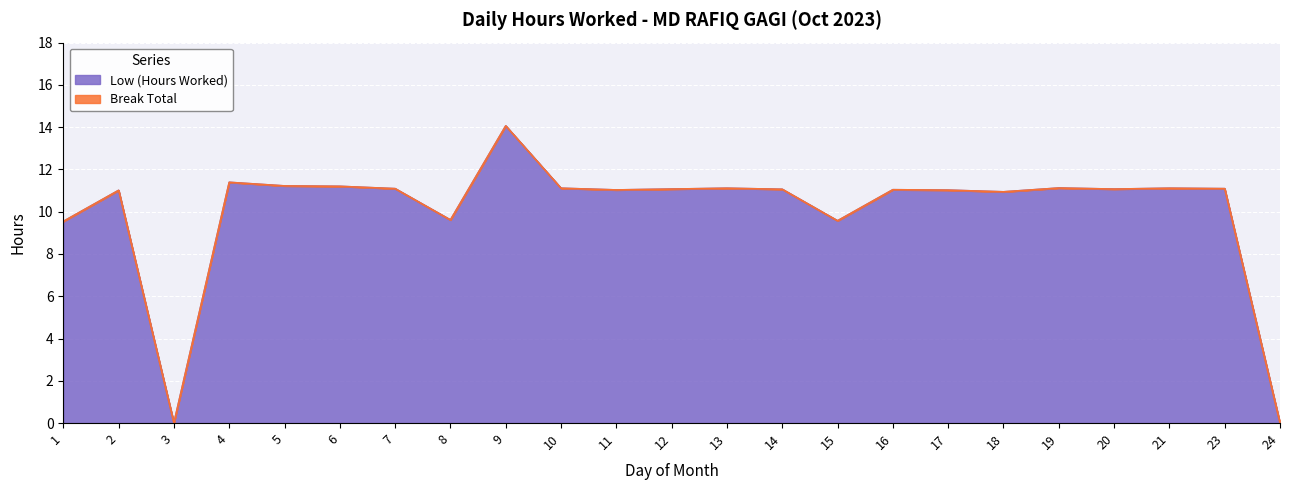

What is the value of the 22nd point from the left?

11.1